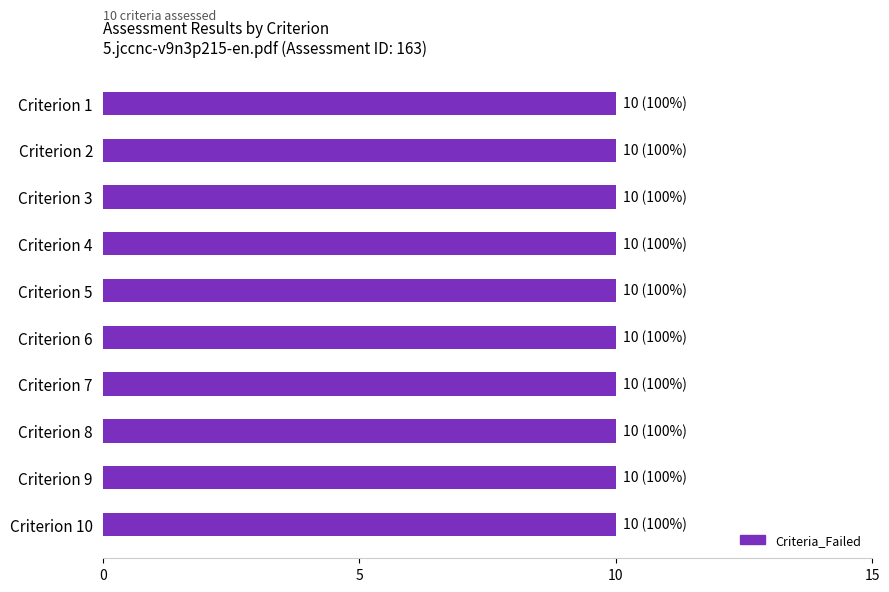

Is it true that Criteria_Failed equals 10 at 5?

True